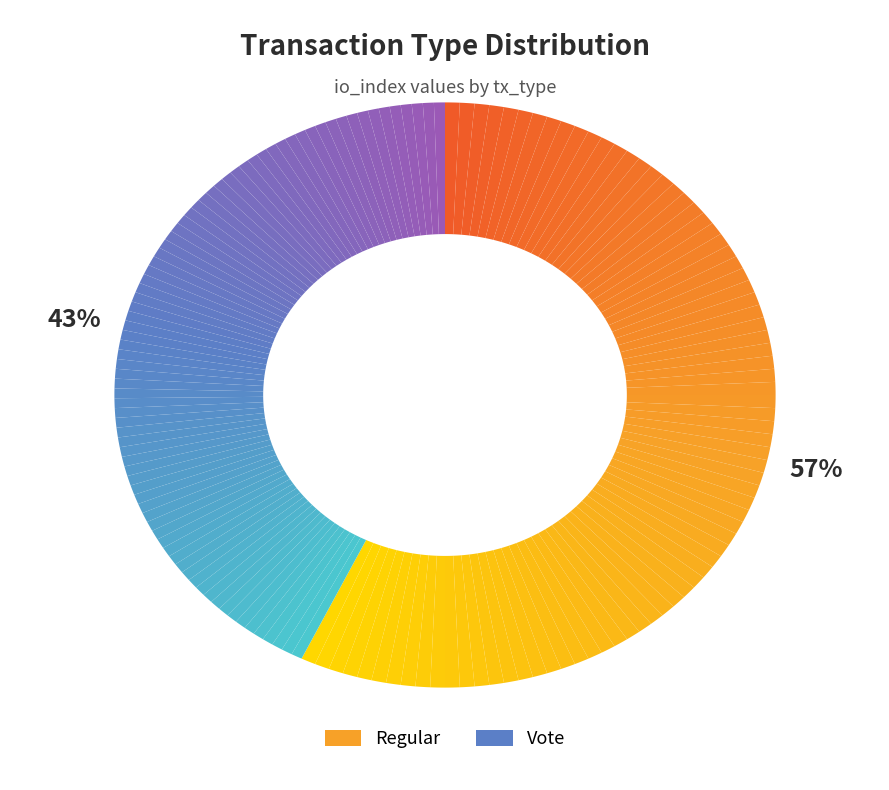

Count the number of slices in the pie.

2